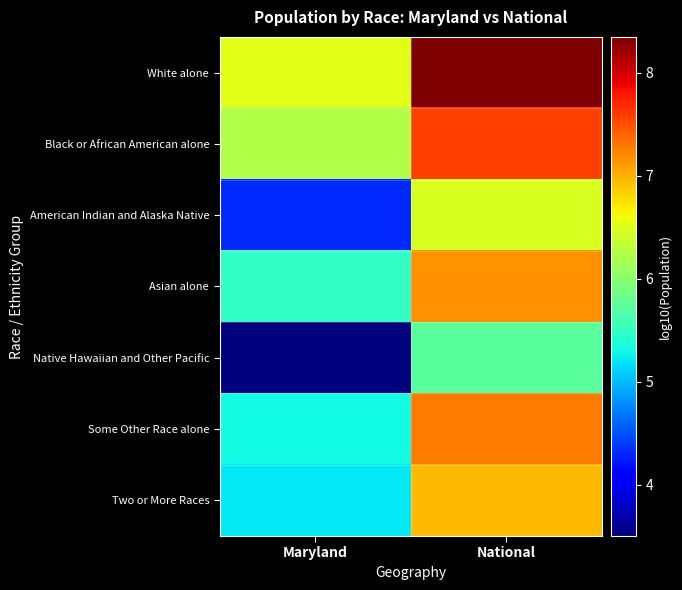

What is the difference between the highest and lowest values at National?

2.6